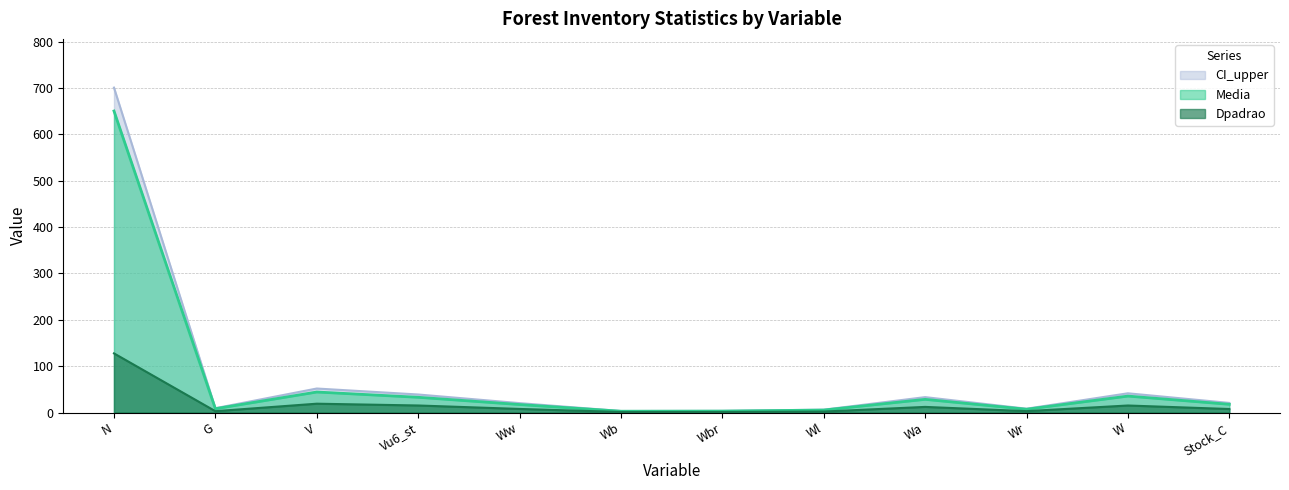

What is the total value across all series at Wr?

18.4